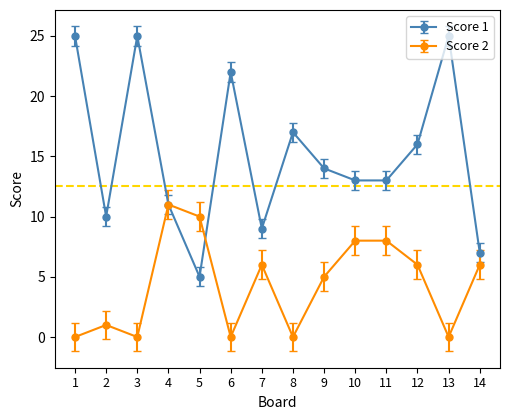

True or false: Score 2 has more than 2 points higher than both neighbors.

True